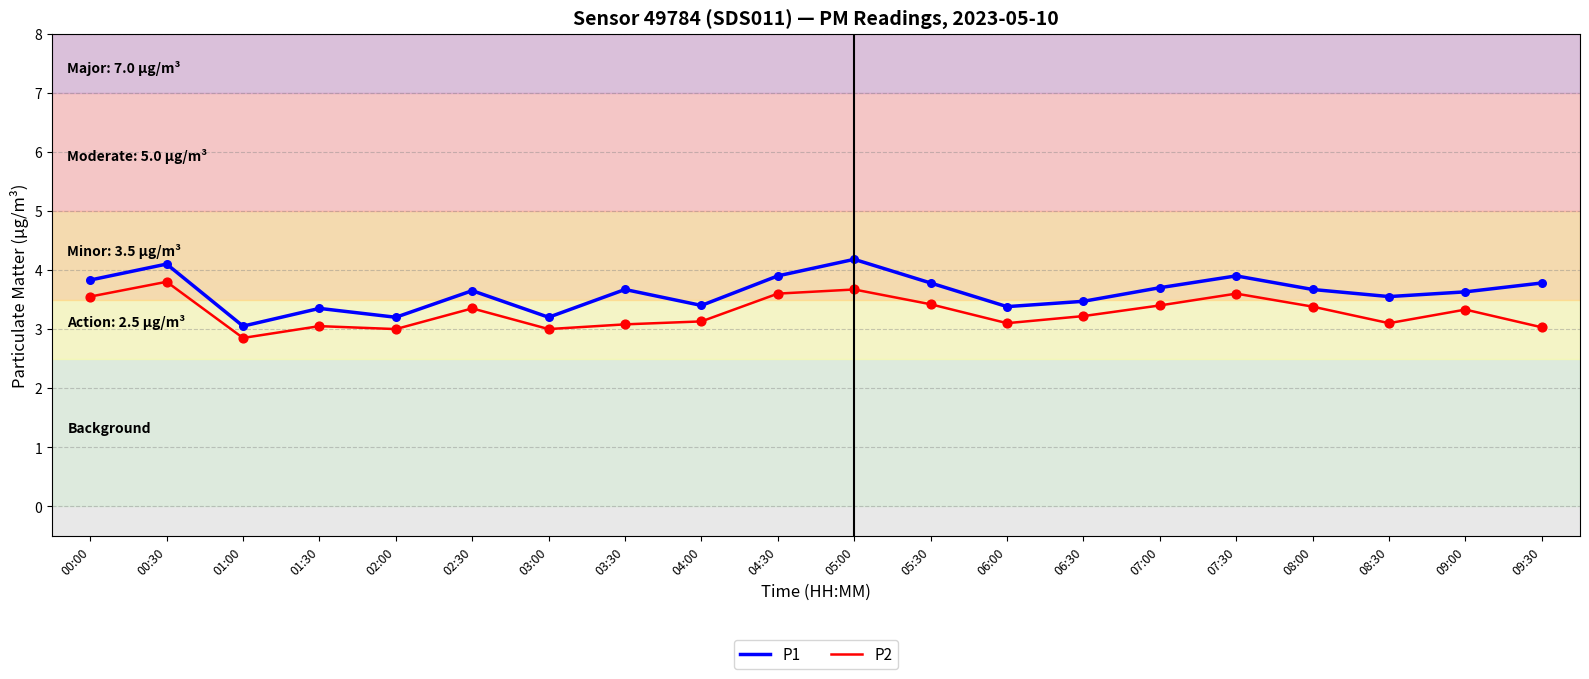

Which series has the largest range (max minus min)?

P1